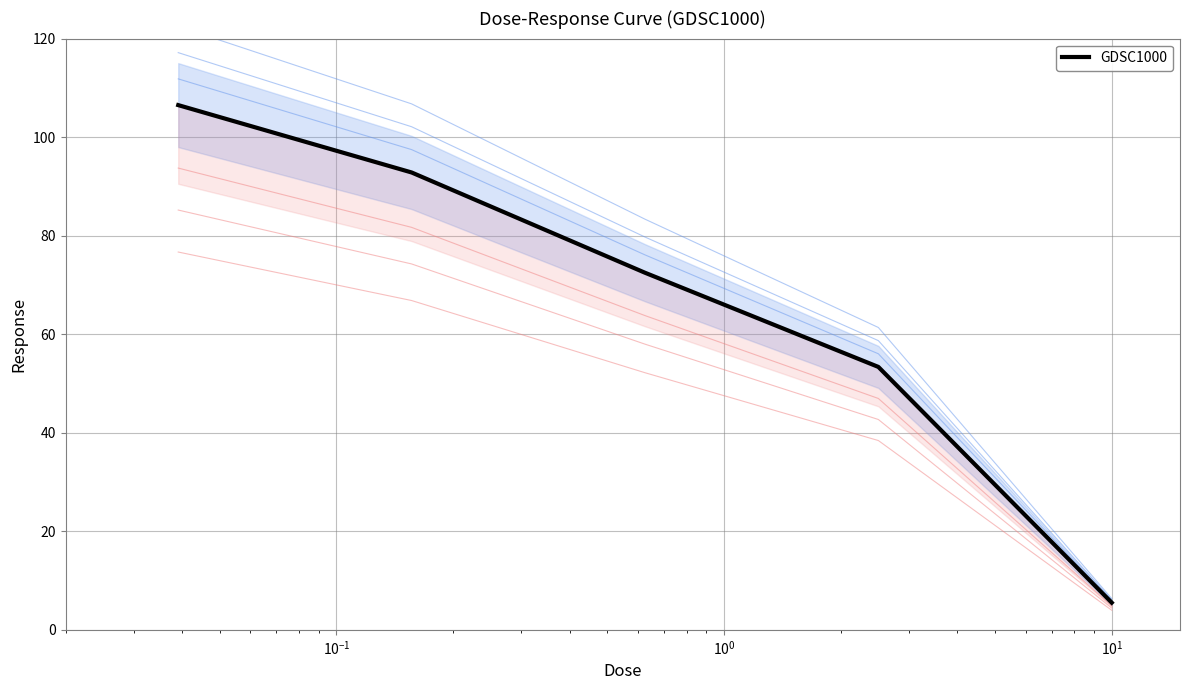

Is it true that the value at $\mathdefault{10^{1}}$ is 8.9?

False